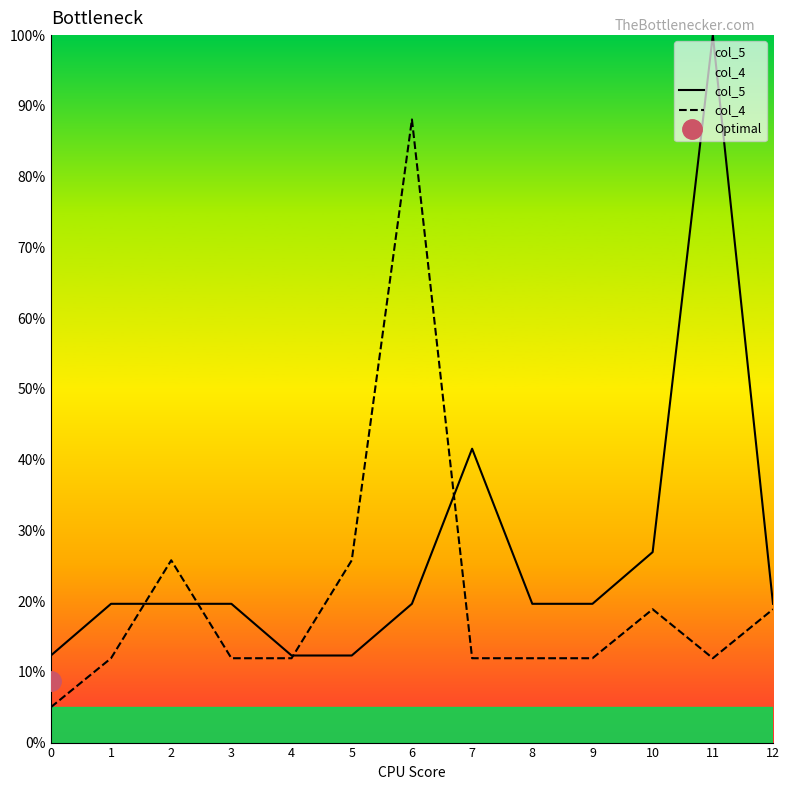

What is the sum of the col_5 values at 11 and 3?

119.6